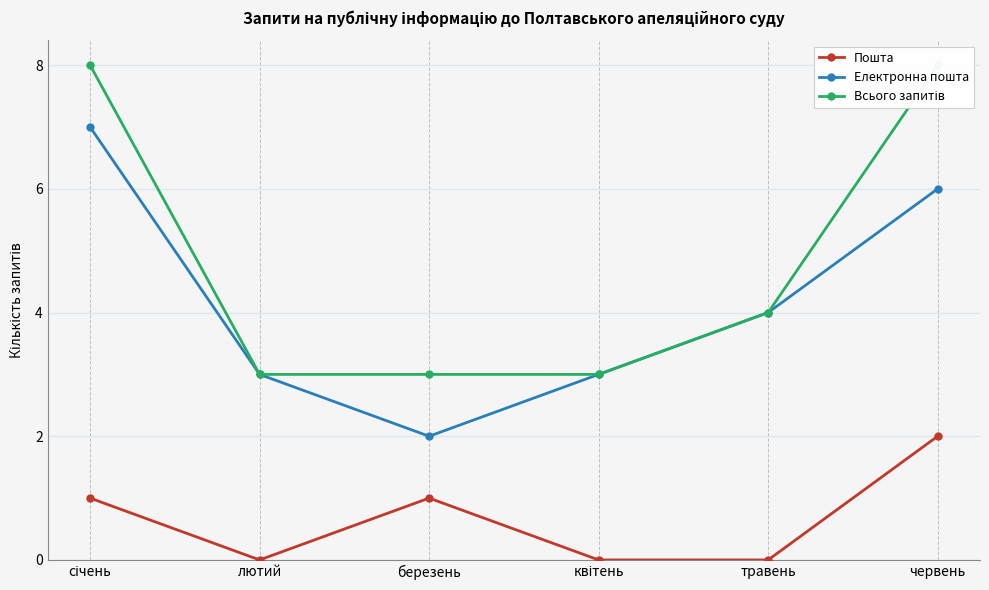

How many data points in Всього запитів are less than 4?

3